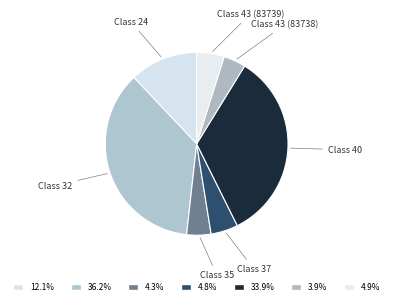

What is the largest slice in the pie chart?

Class 32